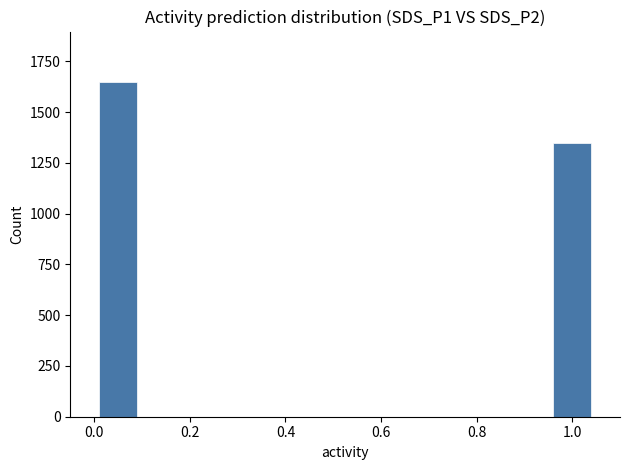

The chart shows a value of 2207 at 0.0. True or false?

False